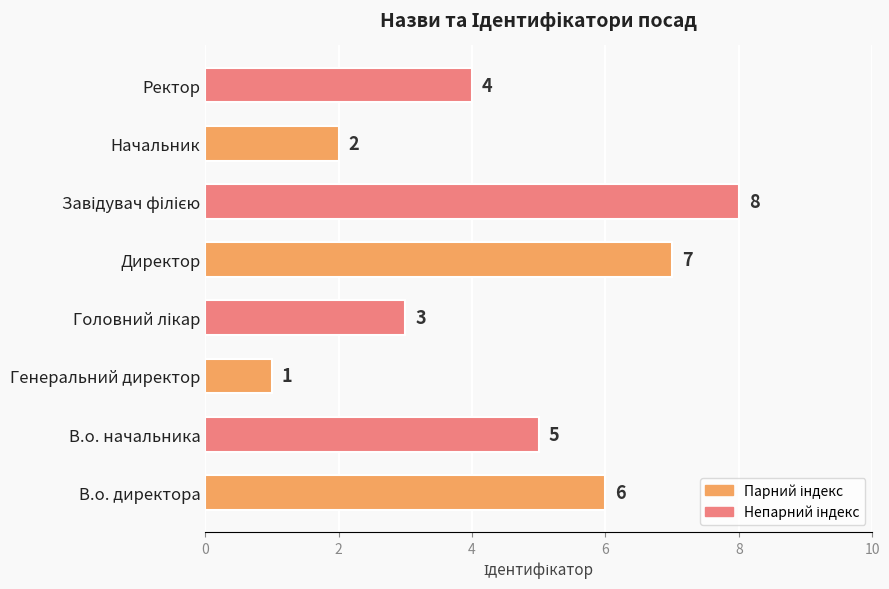

What is the sum of all values?

36